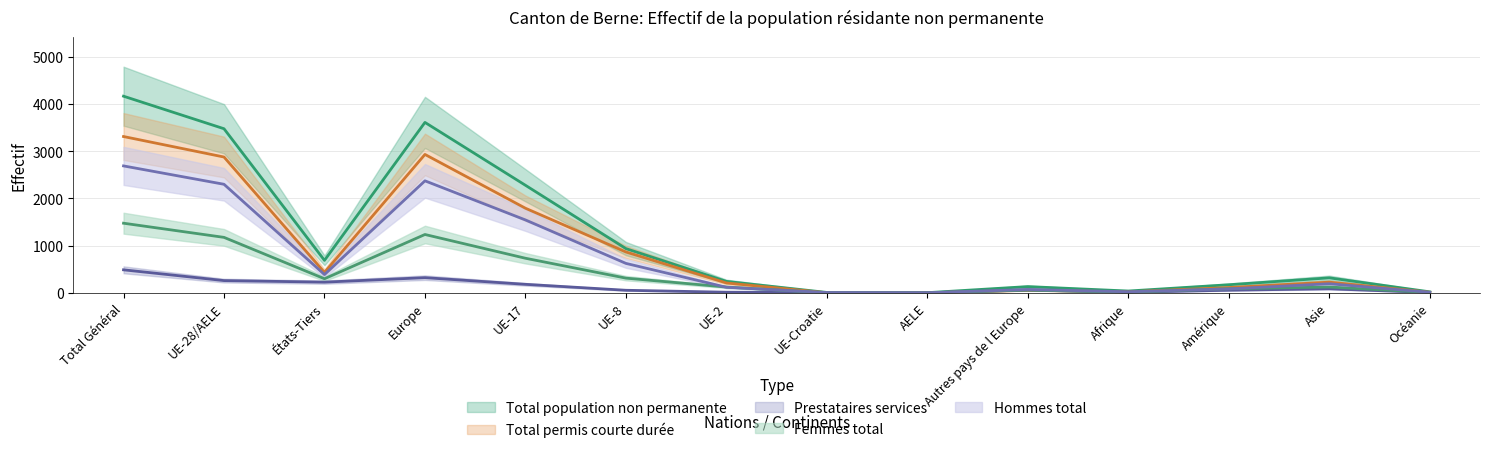

Reading left to right, transcribe all the data shown in this chart.

Total permis courte durée: 3311	2877	434	2932	1793	867	211	3	3	55	23	114	228	14
Prestataires services: 489	261	228	323	182	56	15	6	2	62	13	57	87	9
Total population non permanente: 4165	3476	689	3610	2279	938	244	10	5	134	40	173	319	23
Femmes total: 1476	1176	300	1237	734	313	124	3	2	61	16	88	125	10
Hommes total: 2689	2300	389	2373	1545	625	120	7	3	73	24	85	194	13